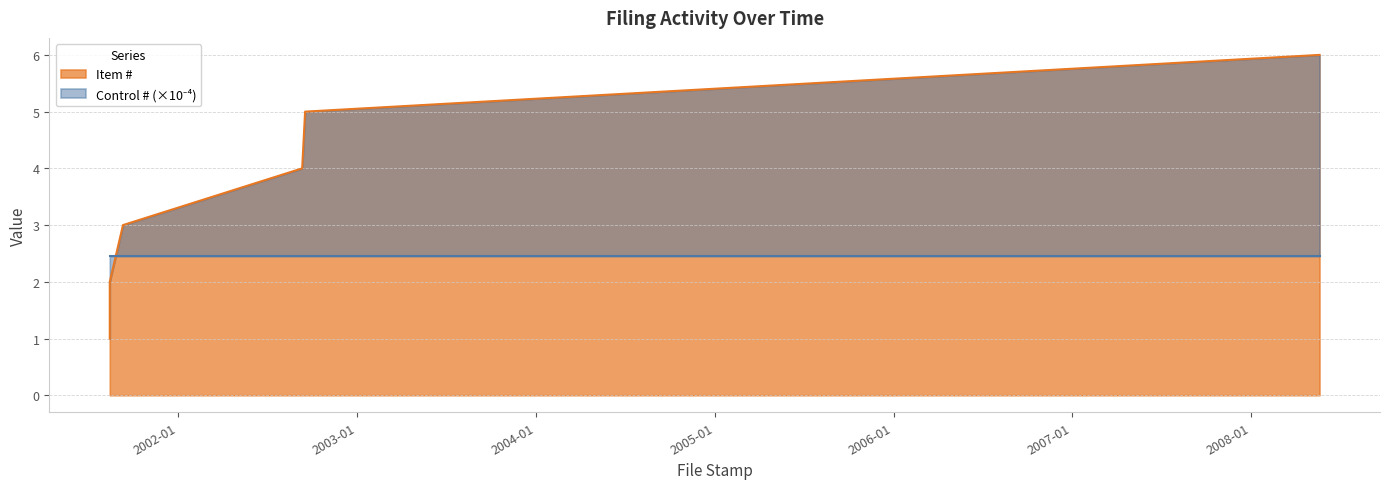

List the labels in order of value, smallest first.

2001-08-14, 2001-08-14, 2001-09-10, 2002-09-11, 2002-09-17, 2008-05-20